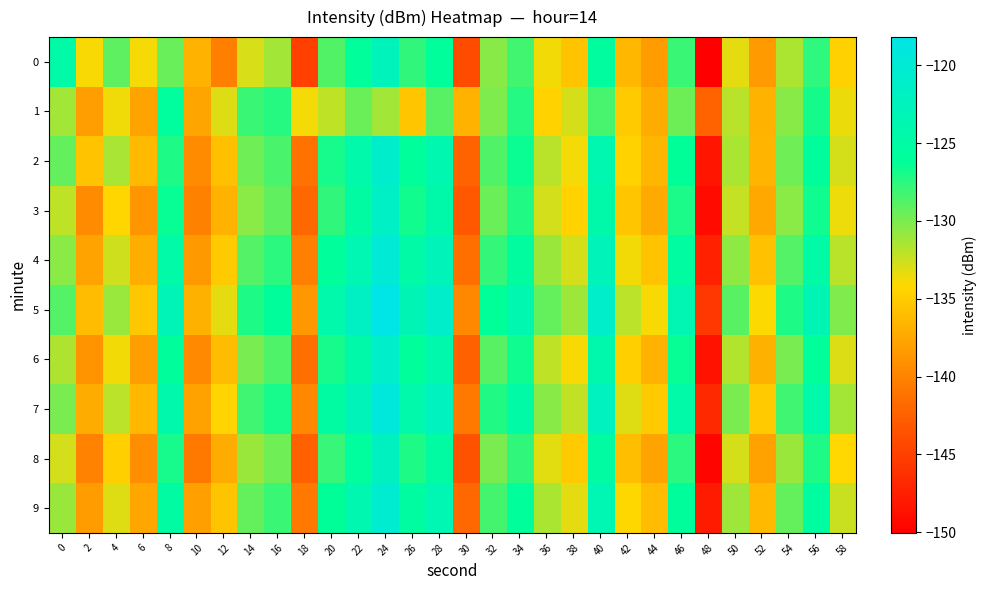

Rank the series at 36 from lowest to highest value.

1, 0, 8, 3, 6, 2, 9, 4, 7, 5